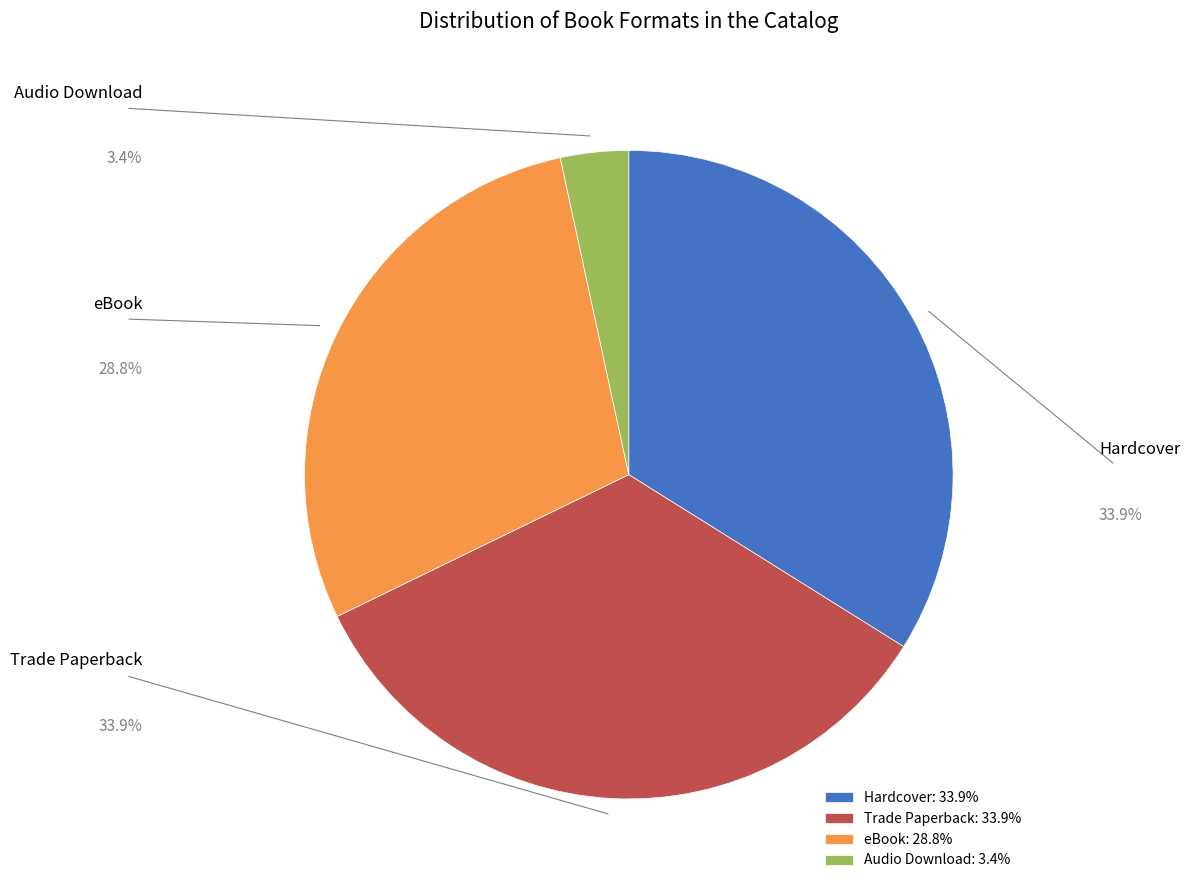

Is there a majority slice in this chart?

No